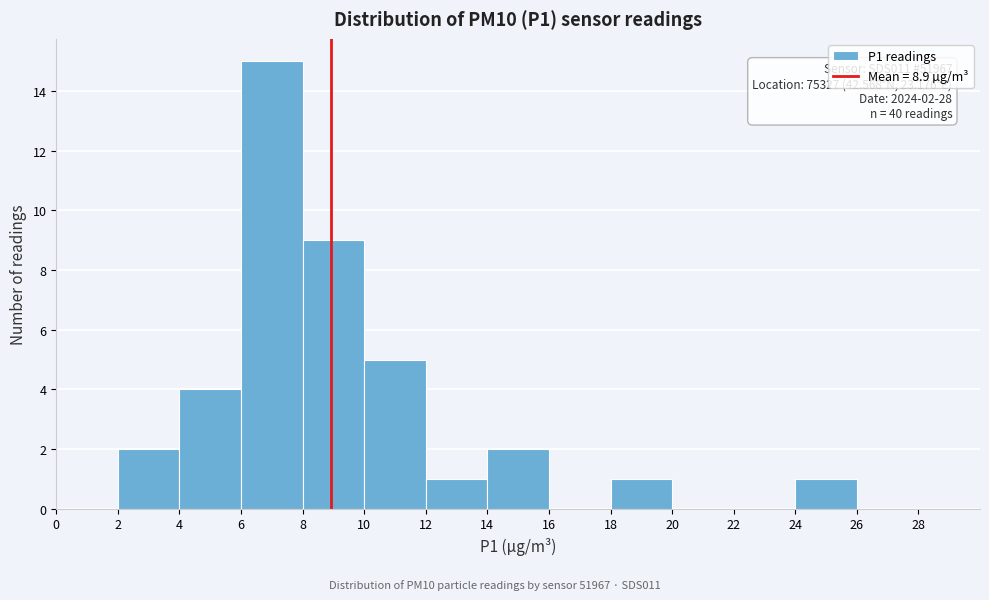

Over which range of the x-axis is the bar tallest?

6 to 8